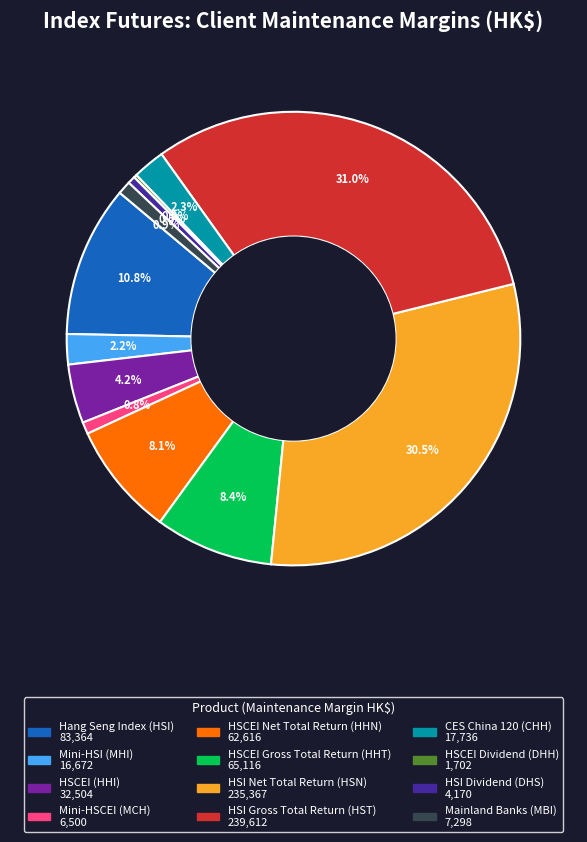

Is there a majority slice in this chart?

No